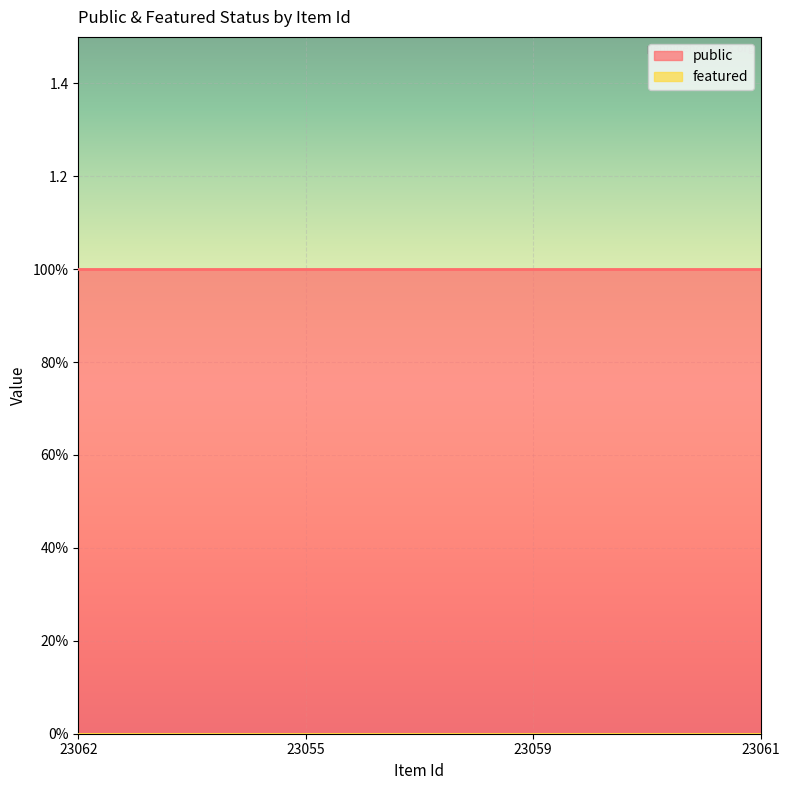

List the labels in order of public value, largest first.

23062, 23055, 23059, 23061